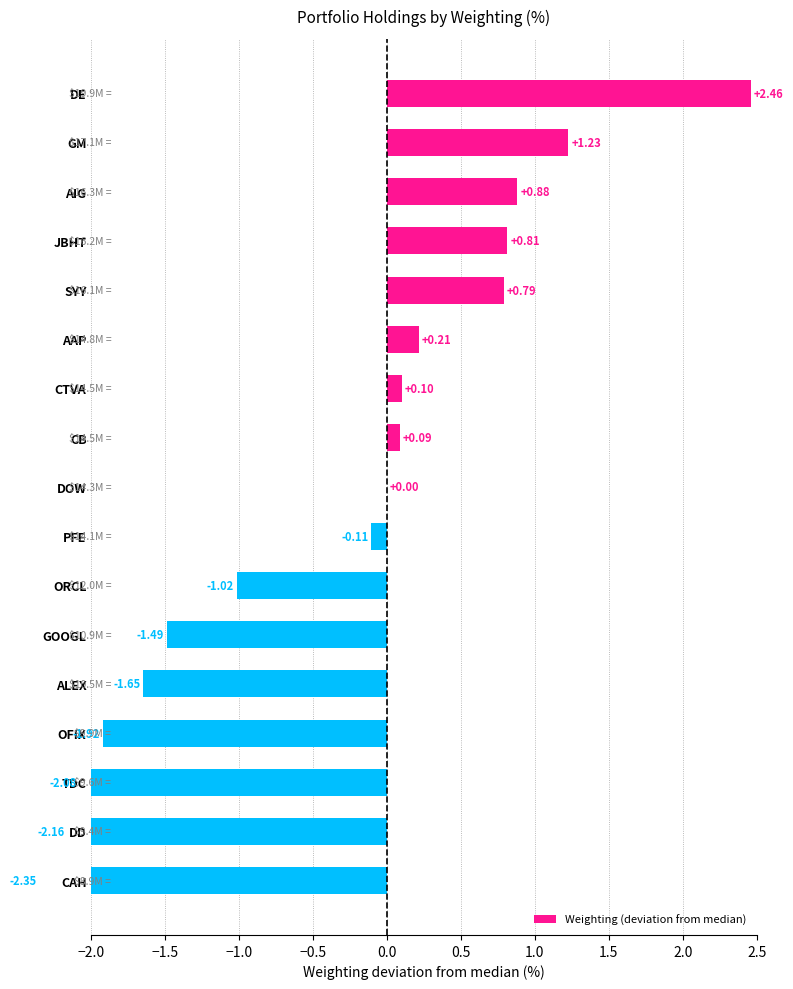

What is the difference between the maximum and second lowest values?

4.6